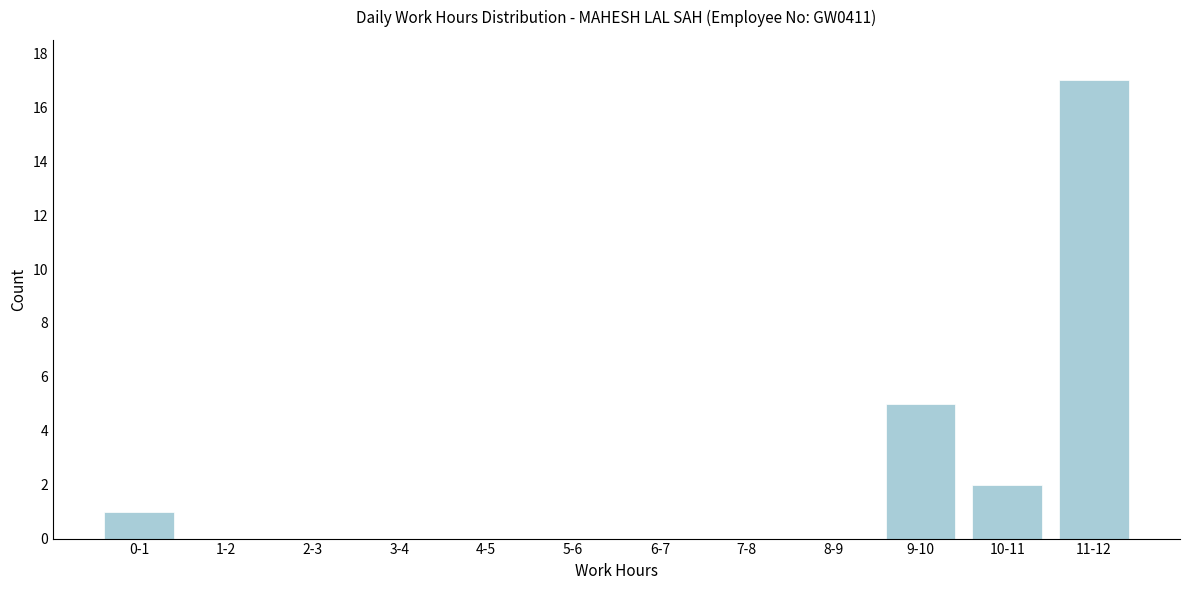

Reading left to right, what are all the values shown in this chart?

0-1=1	1-2=0	2-3=0	3-4=0	4-5=0	5-6=0	6-7=0	7-8=0	8-9=0	9-10=5	10-11=2	11-12=17